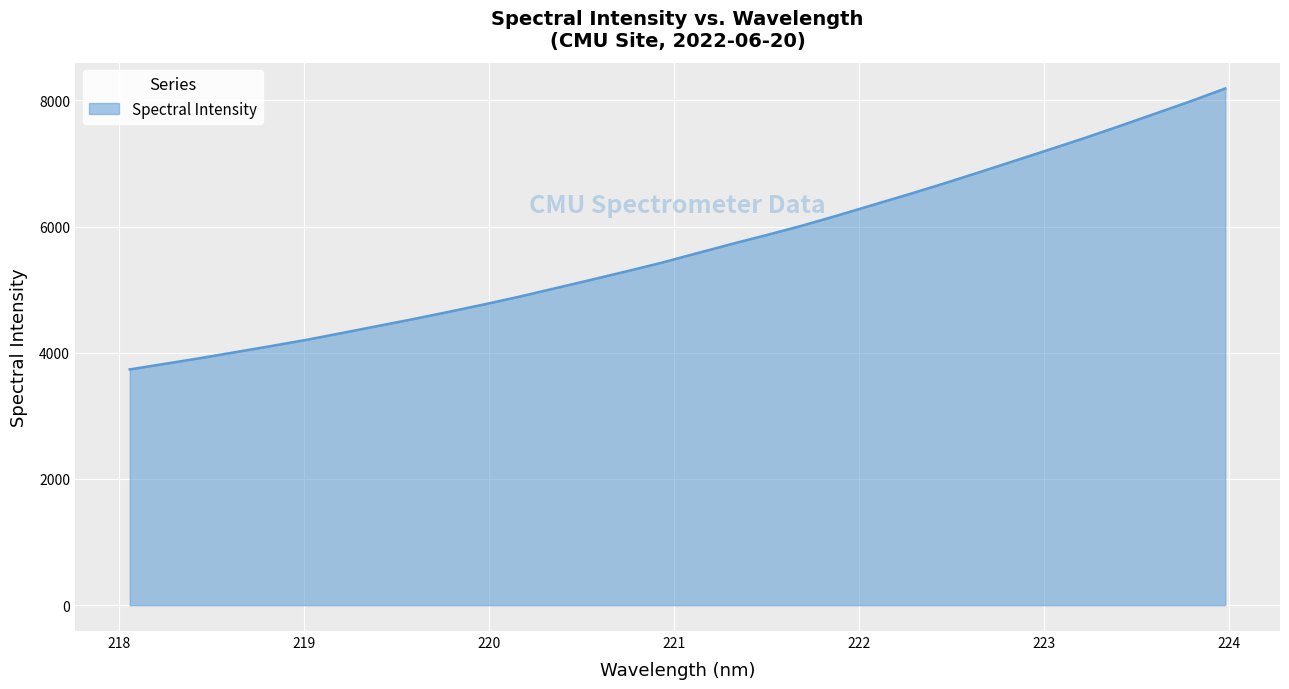

What is the minimum value shown in the chart?

3736.1